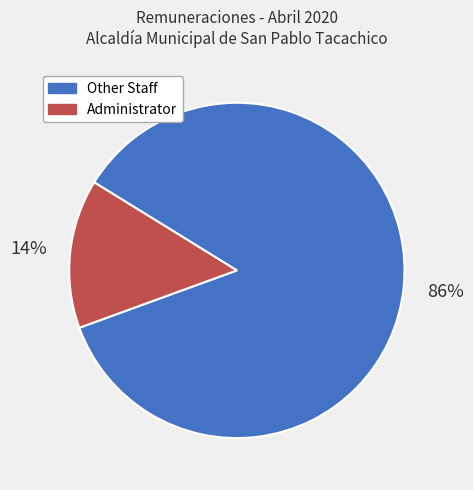

Is there any slice that represents more than half of the pie?

Yes